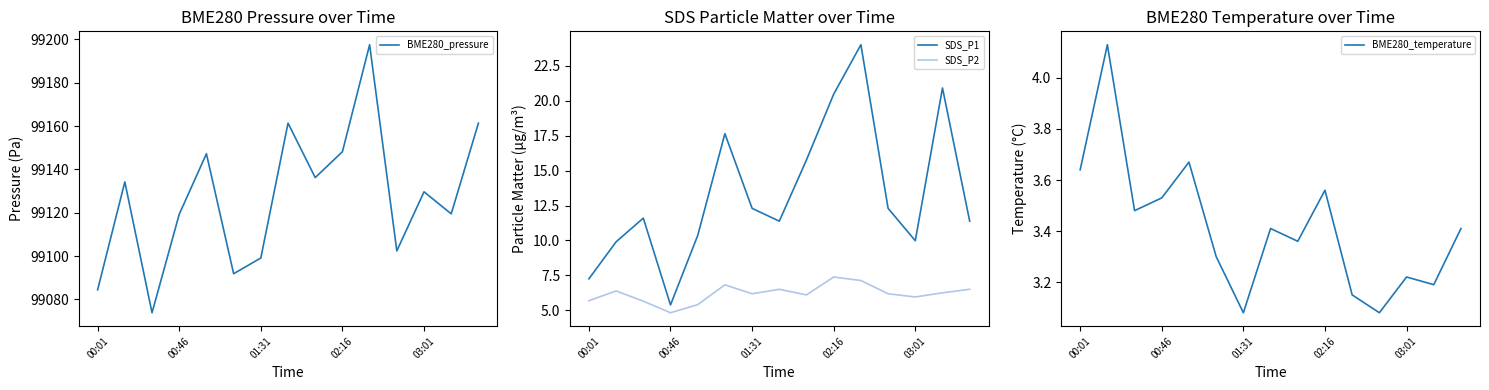

What is the difference between the second highest and second lowest values in the SDS_P2 series?

1.7